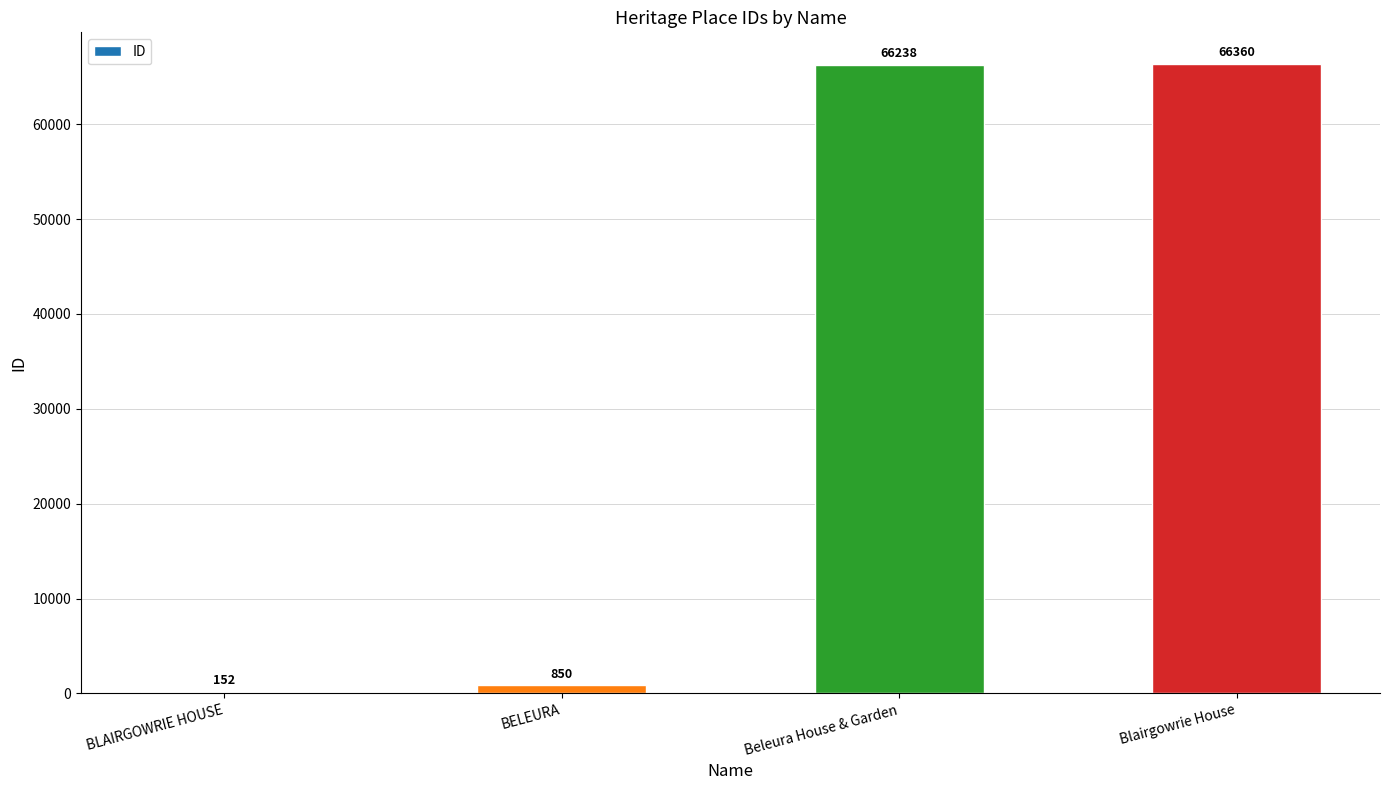

What is the sum of the values at Blairgowrie House and Beleura House & Garden?

132598